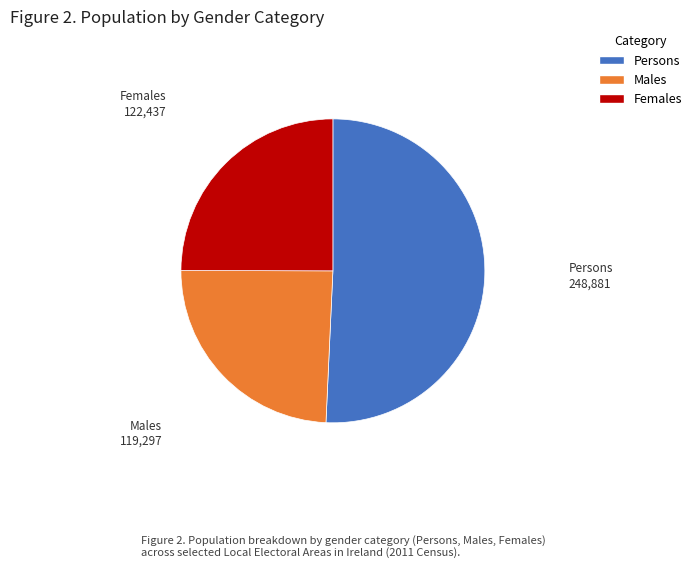

Is there a majority slice in this chart?

Yes